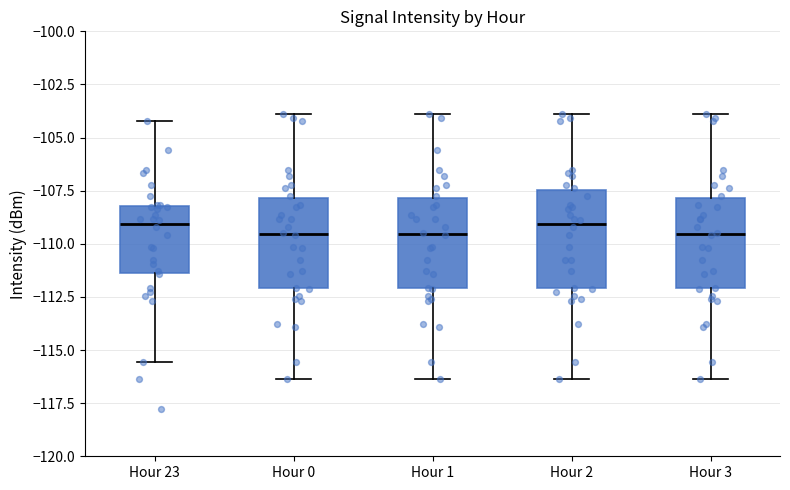

Reading left to right, transcribe this box plot: for each box, give where its median line is, the range the box spans, and where its two whiskers end, as read against the y-axis. The values are not printed on the chart, so give them approximately, as read against the axis.

Hour 23: median -109.0, box -111.5 to -108.0, whiskers -115.5 to -104.0
Hour 0: median -109.5, box -112.0 to -108.0, whiskers -116.5 to -104.0
Hour 1: median -109.5, box -112.0 to -108.0, whiskers -116.5 to -104.0
Hour 2: median -109.0, box -112.0 to -107.5, whiskers -116.5 to -104.0
Hour 3: median -109.5, box -112.0 to -108.0, whiskers -116.5 to -104.0